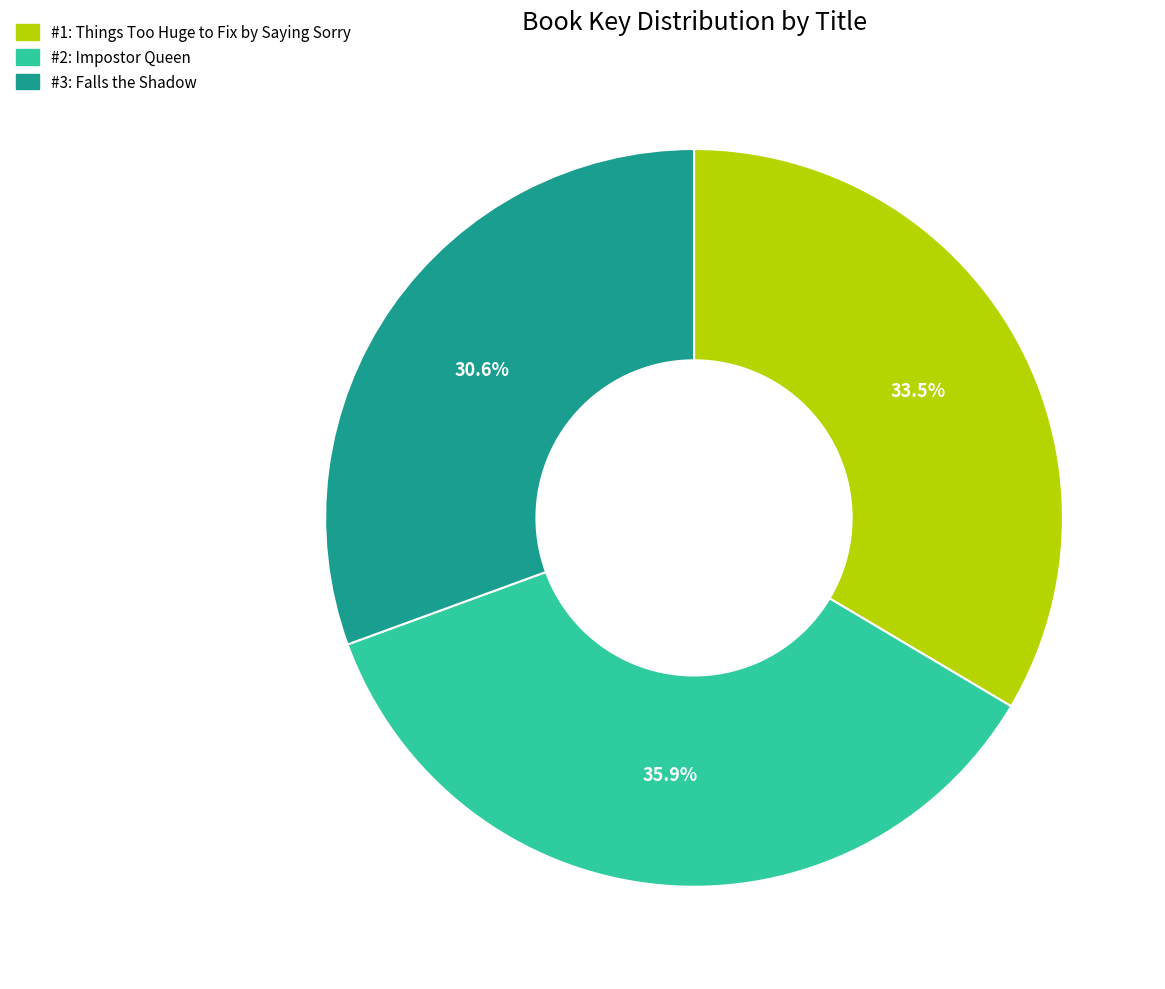

Is there any slice that represents more than half of the pie?

No